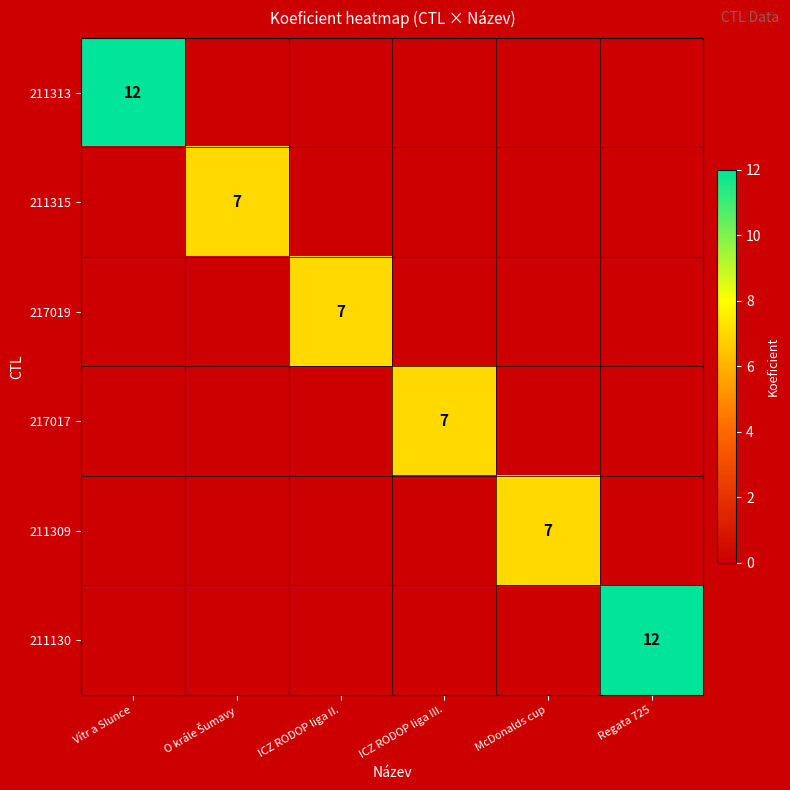

What is the sum of all 211130 values?

12